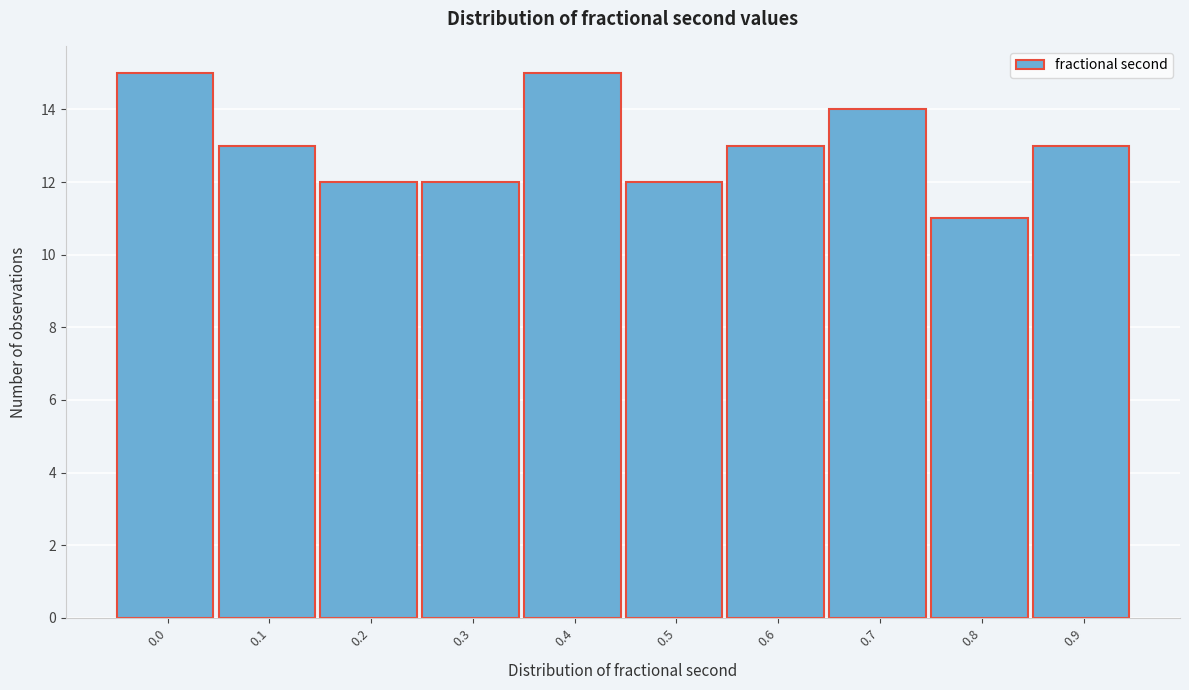

Reading left to right, extract all data points from this chart.

0.0=15	0.1=13	0.2=12	0.3=12	0.4=15	0.5=12	0.6=13	0.7=14	0.8=11	0.9=13